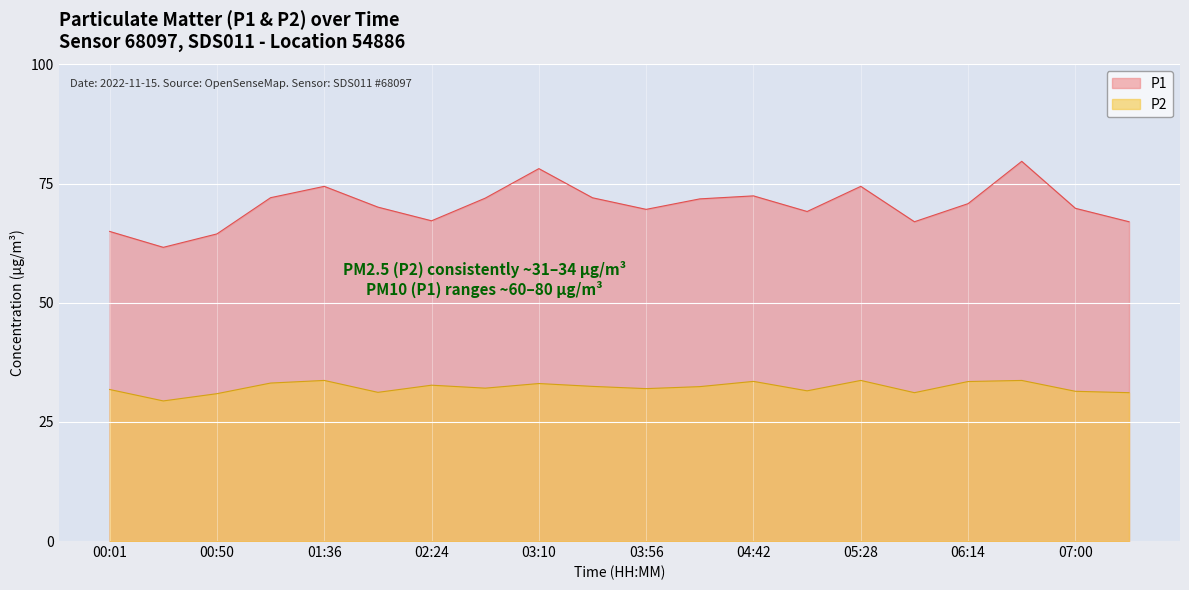

The P2 series shows 20.4 at 04:42. True or false?

False